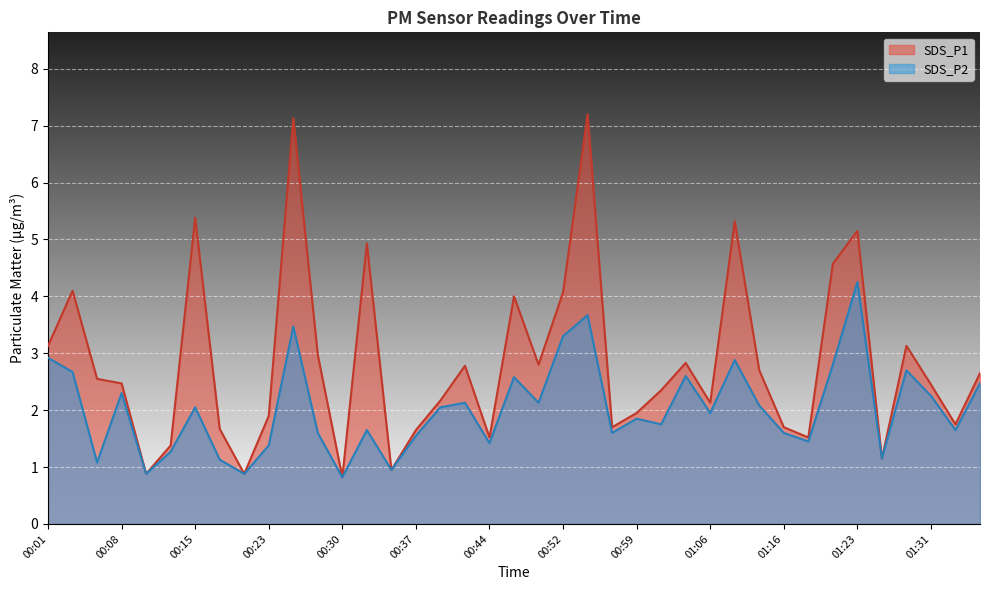

What is the difference between the maximum and minimum values in the SDS_P1 series?

6.4